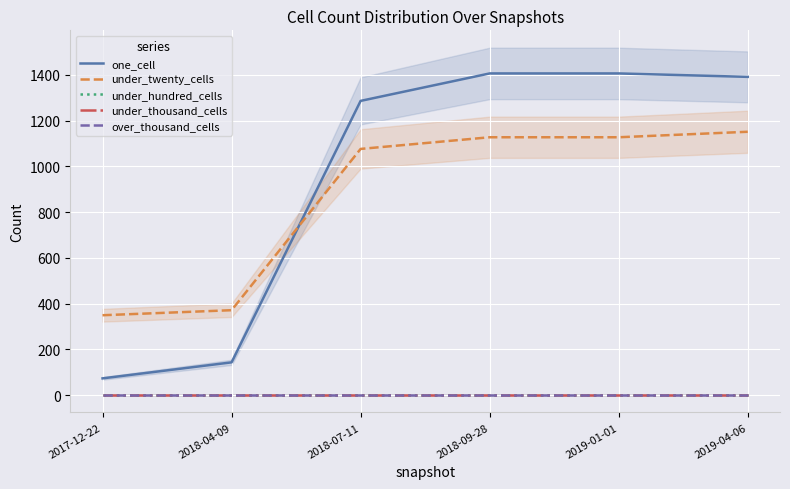

True or false: under_hundred_cells has more than 2 interior local peaks.

False